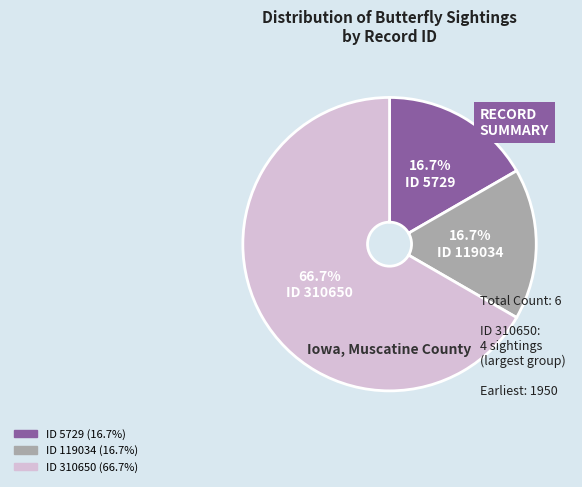

Which category accounts for the majority?

ID 310650 (66.7%)